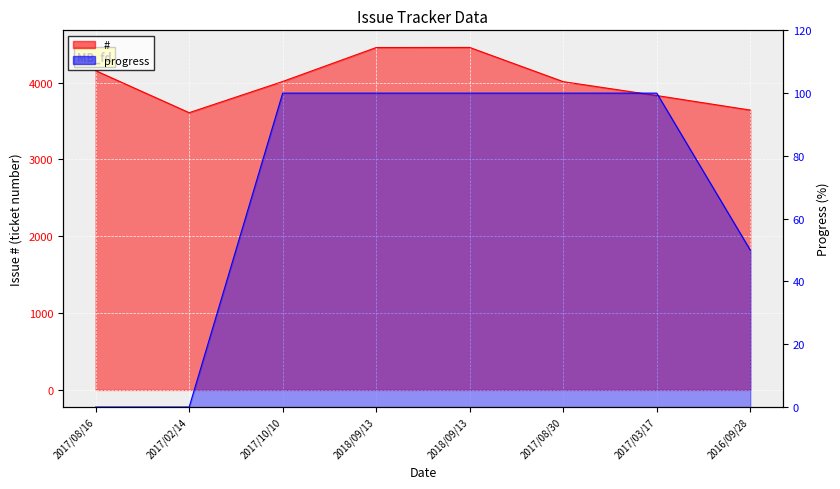

What is the value of the progress point at the 7th from the left?

100